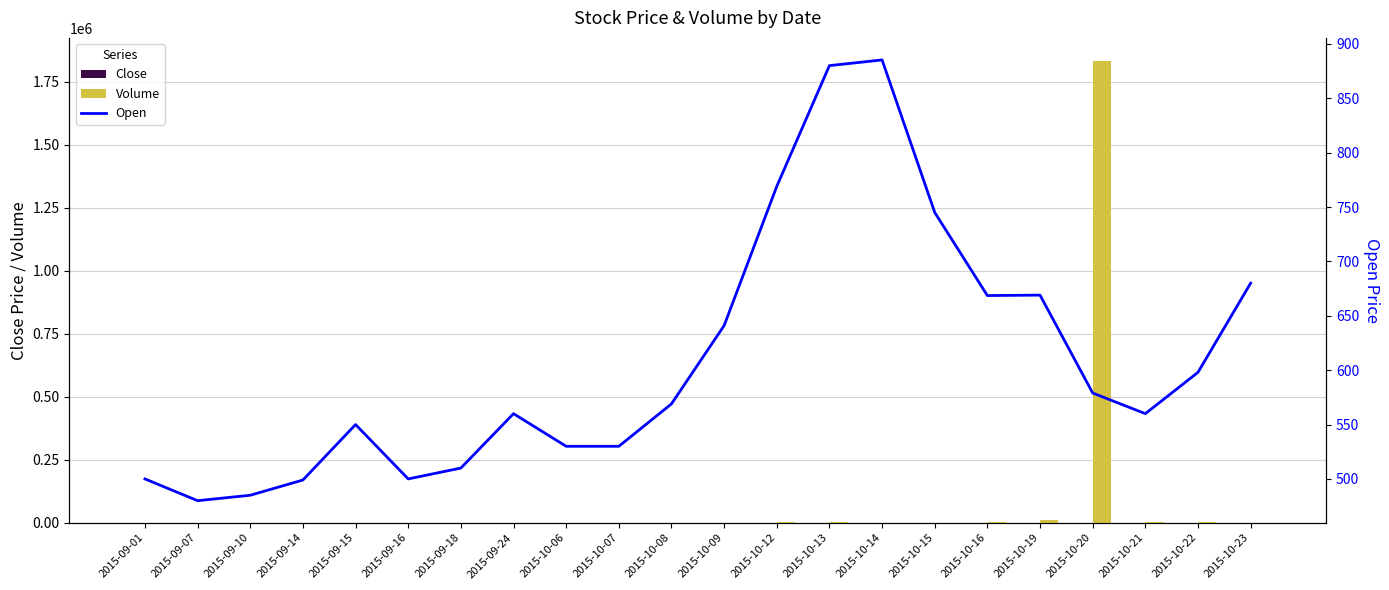

At how many categories does at least one series exceed 626274?

1